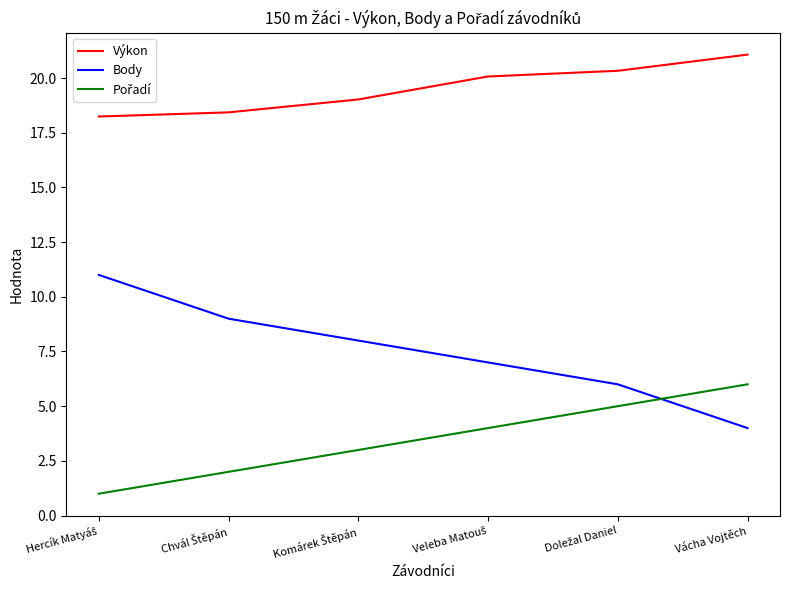

True or false: Výkon and Body cross at least once.

False